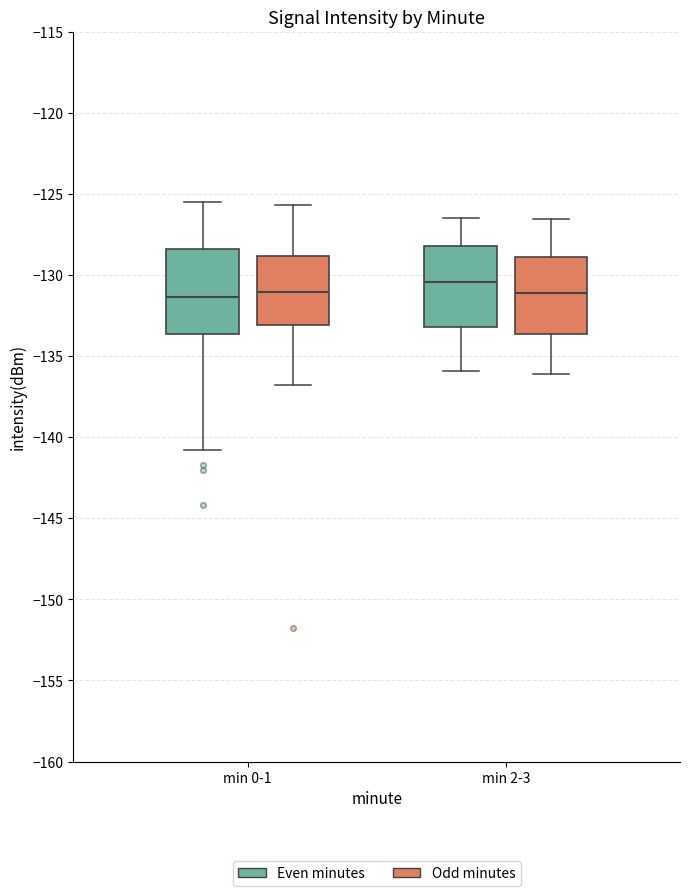

Reading left to right, transcribe this box plot: for each box, give where its median line is, the range the box spans, and where its two whiskers end, as read against the y-axis. The values are not printed on the chart, so give them approximately, as read against the axis.

min 0-1 (Even minutes): median -131.5, box -133.5 to -128.5, whiskers -141.0 to -125.5
min 0-1 (Odd minutes): median -131.0, box -133.0 to -129.0, whiskers -137.0 to -125.5
min 2-3 (Even minutes): median -130.5, box -133.0 to -128.0, whiskers -136.0 to -126.5
min 2-3 (Odd minutes): median -131.0, box -133.5 to -129.0, whiskers -136.0 to -126.5